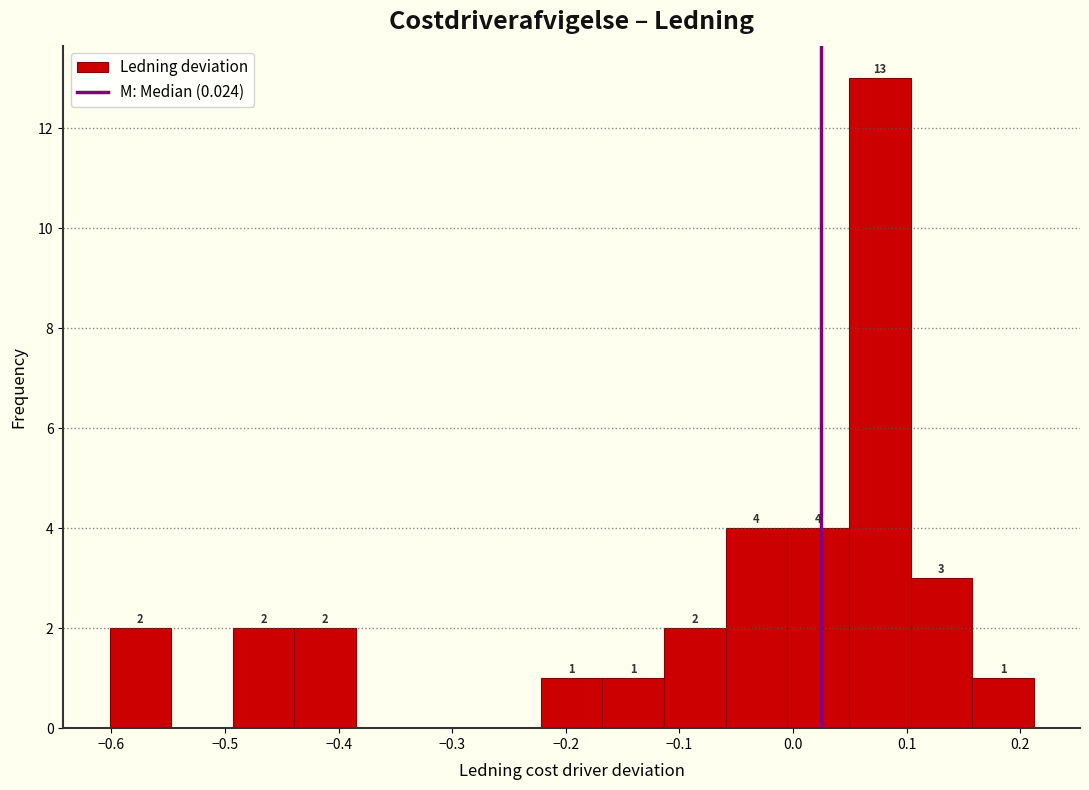

Over which range of the x-axis is the bar tallest?

0.05 to 0.10